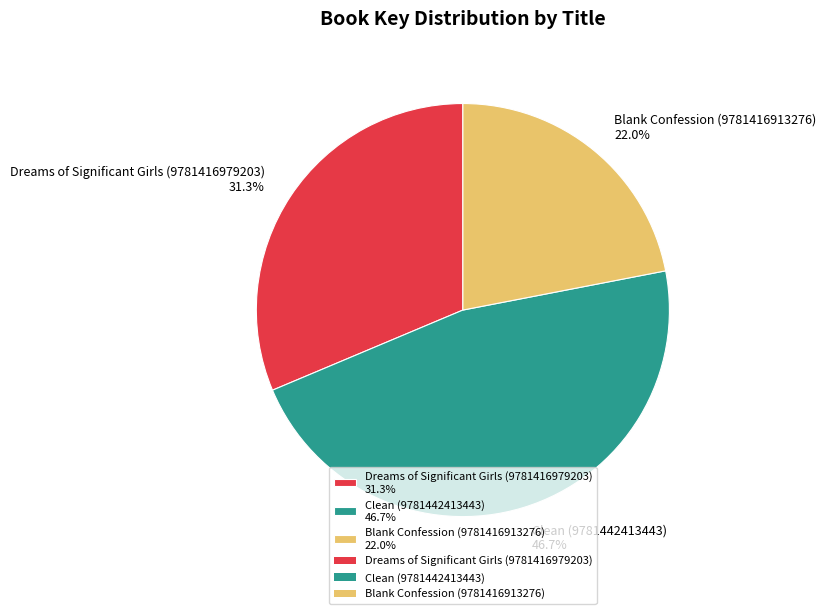

Do Dreams of Significant Girls (9781416979203) and Clean (9781442413443) together represent more than half of the pie?

Yes